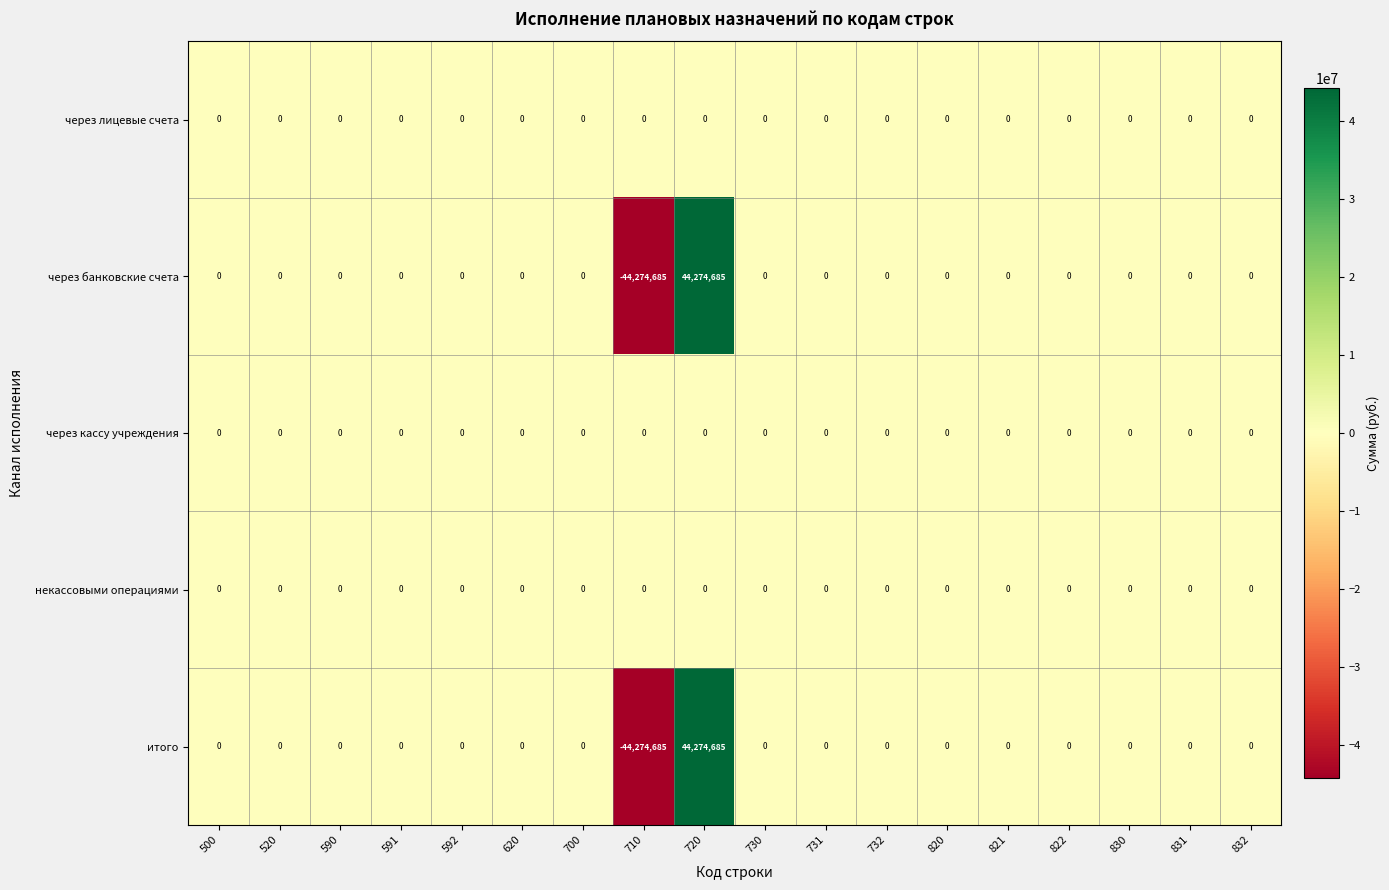

What is the maximum value for через банковские счета?

44274685